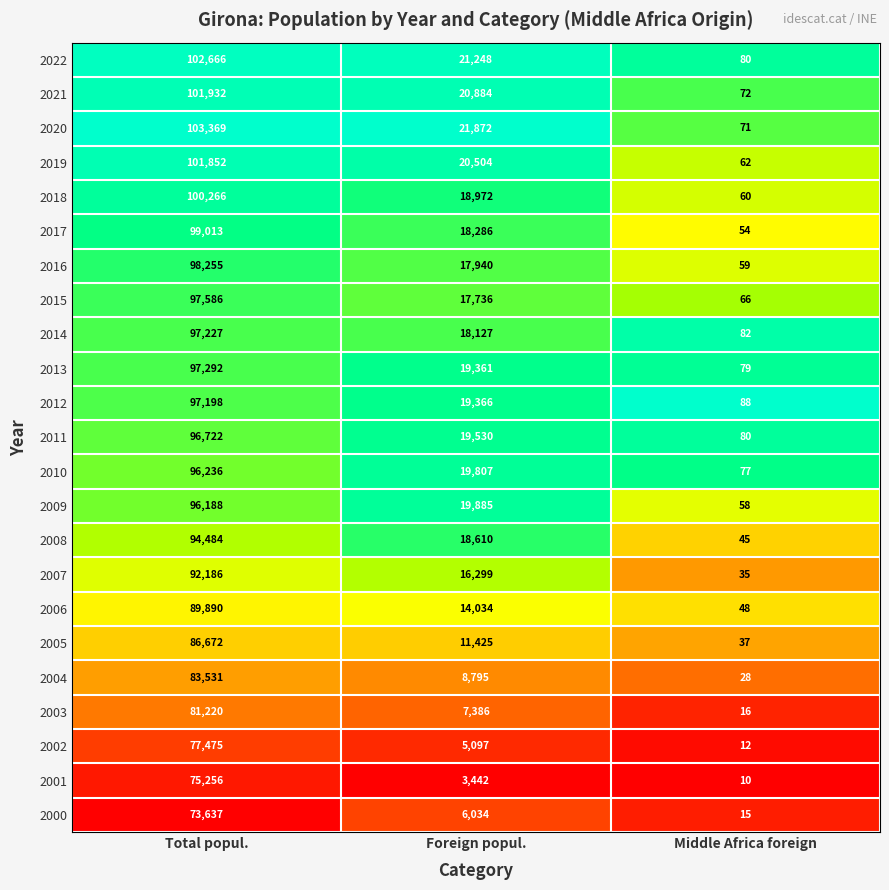

What is the difference between the highest and lowest values at Middle Africa foreign?

78